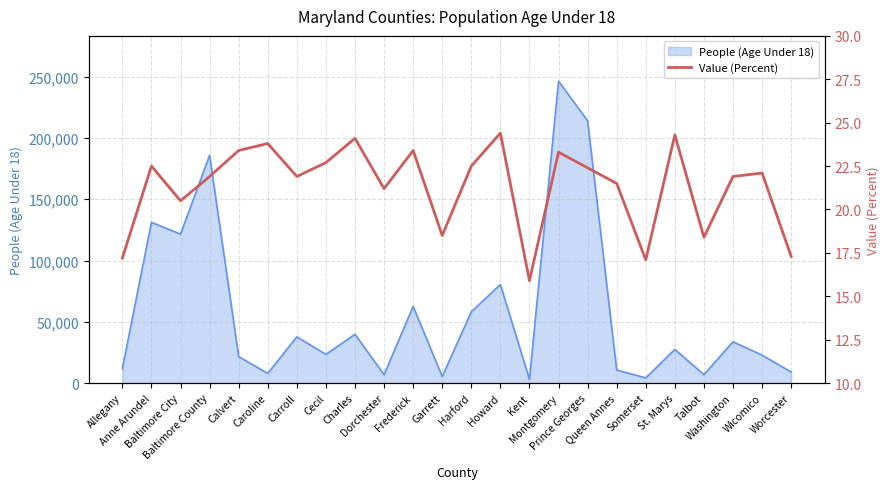

What is the difference between the second highest and minimum values?

8.4